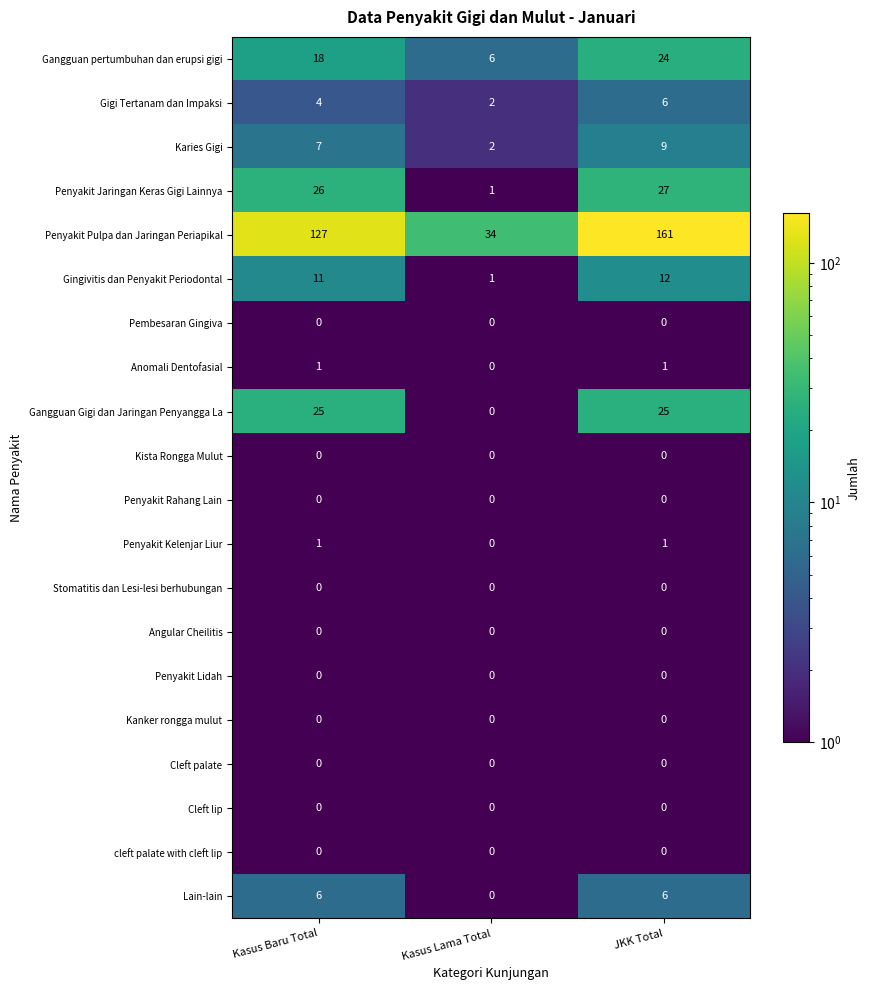

Which category has the highest value in the Gingivitis dan Penyakit Periodontal series?

JKK Total